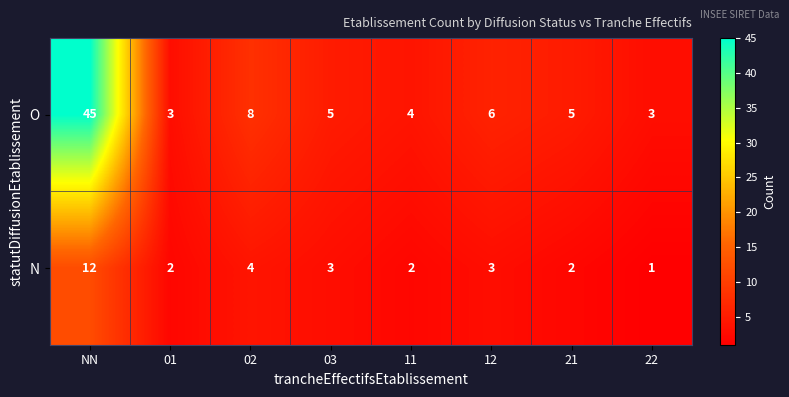

What is the sum of all O values?

79